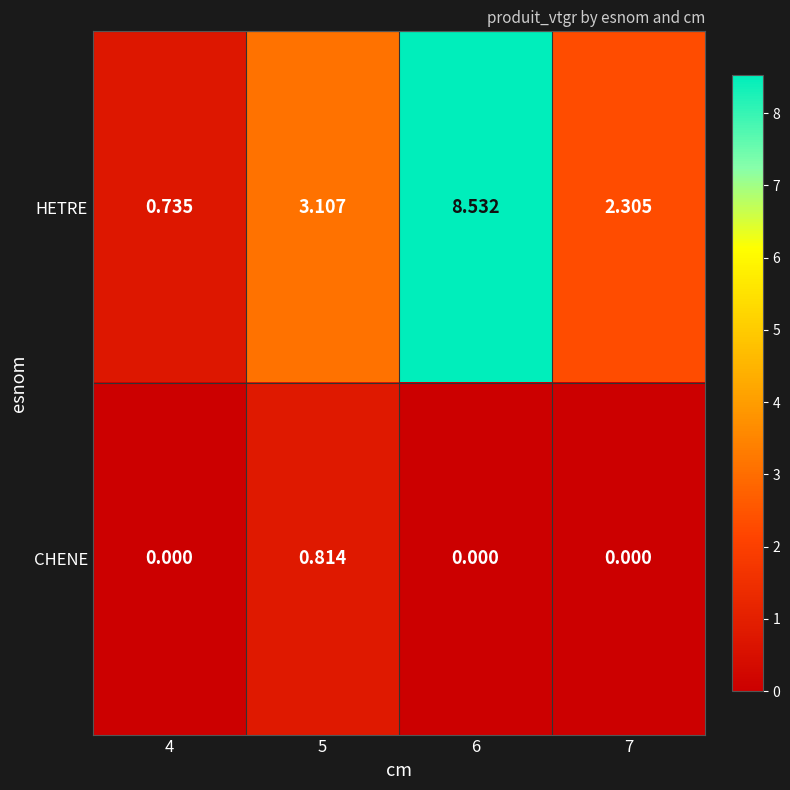

Which series has the widest spread of values?

HETRE